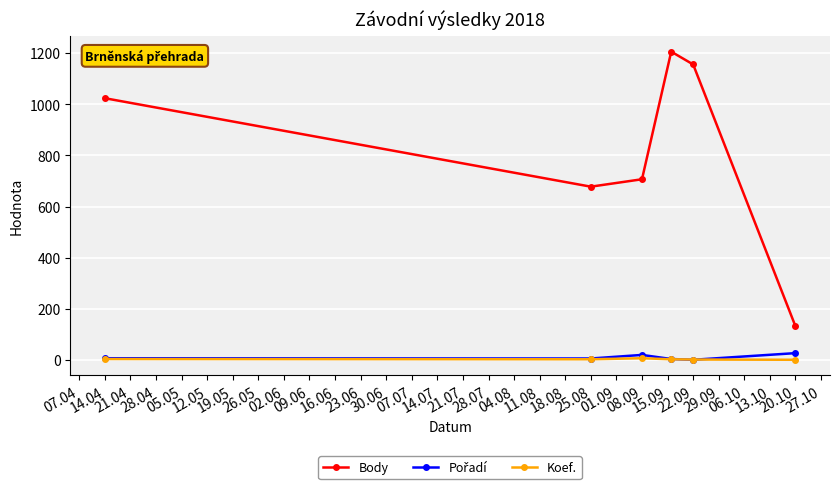

How many lines are shown in the chart?

3